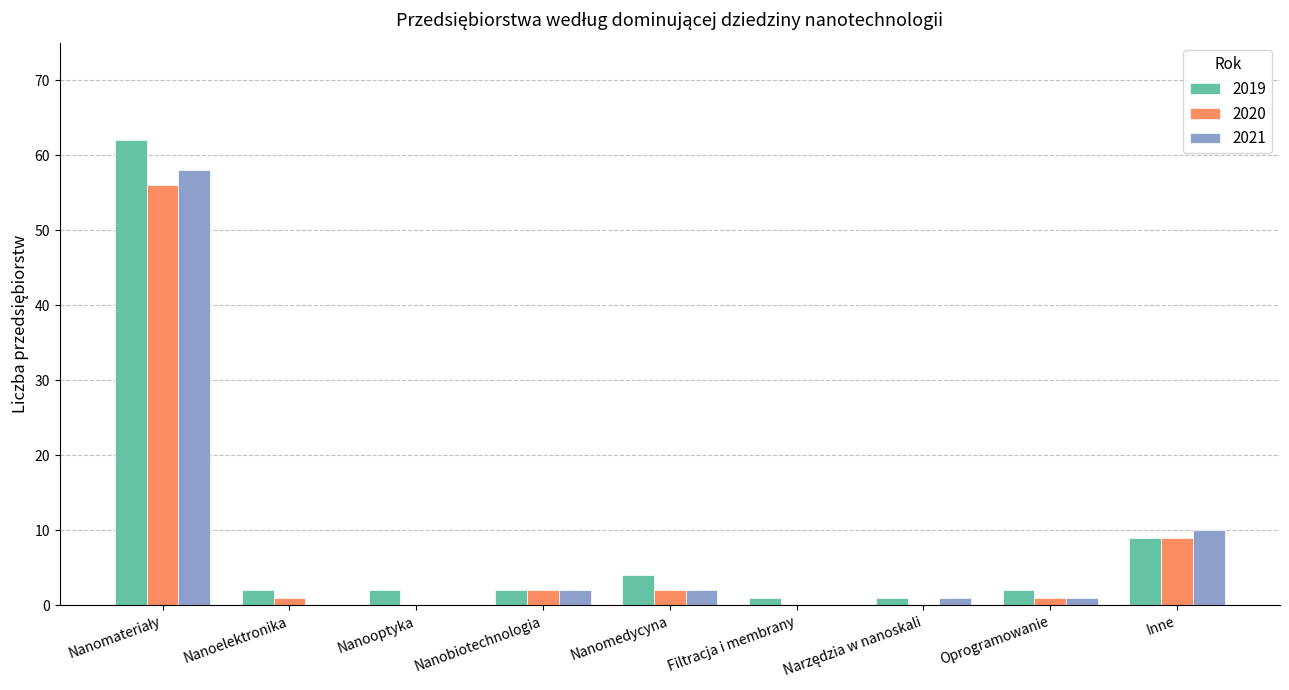

What is the total value across all series at Inne?

28